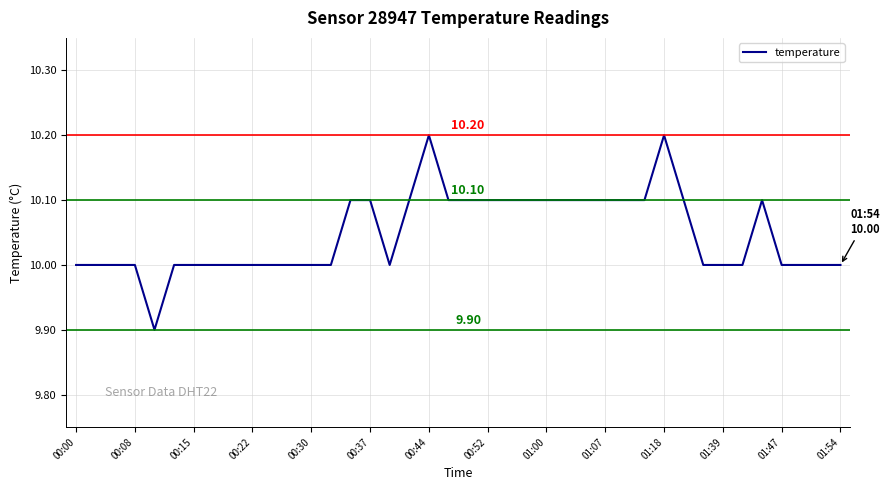

How many lines are shown in the chart?

1